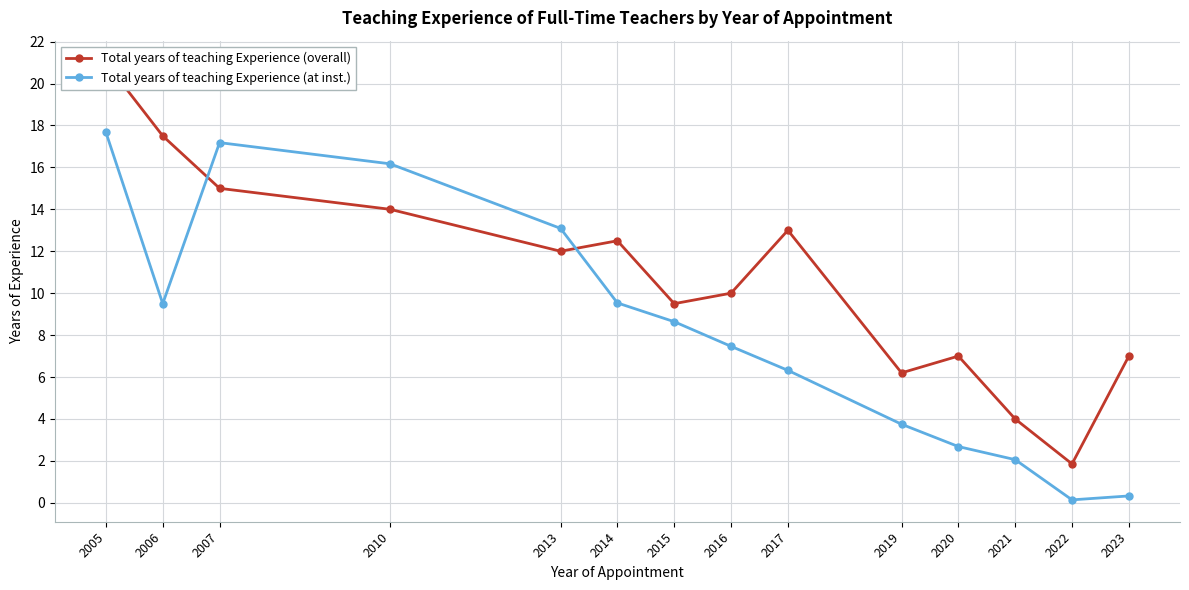

Reading left to right, list all the values displayed in this chart.

Total years of teaching Experience (overall): 21.0	17.5	15.0	14.0	12.0	12.5	9.5	10.0	13.0	6.2	7.0	4.0	1.9	7.0
Total years of teaching Experience (at inst.): 17.7	9.5	17.2	16.2	13.1	9.5	8.6	7.5	6.3	3.8	2.7	2.1	0.1	0.3